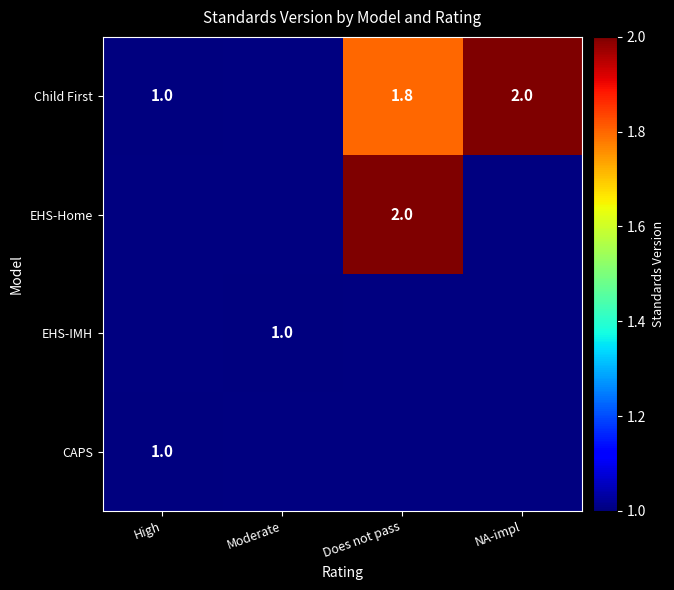

What is the smallest value displayed?

1.0